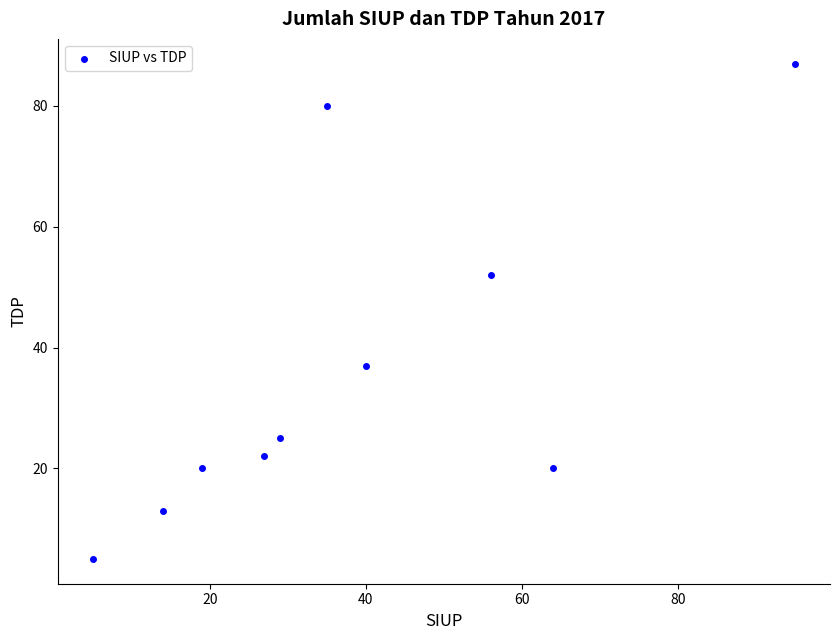

What is the range of Y values (max minus min)?

82